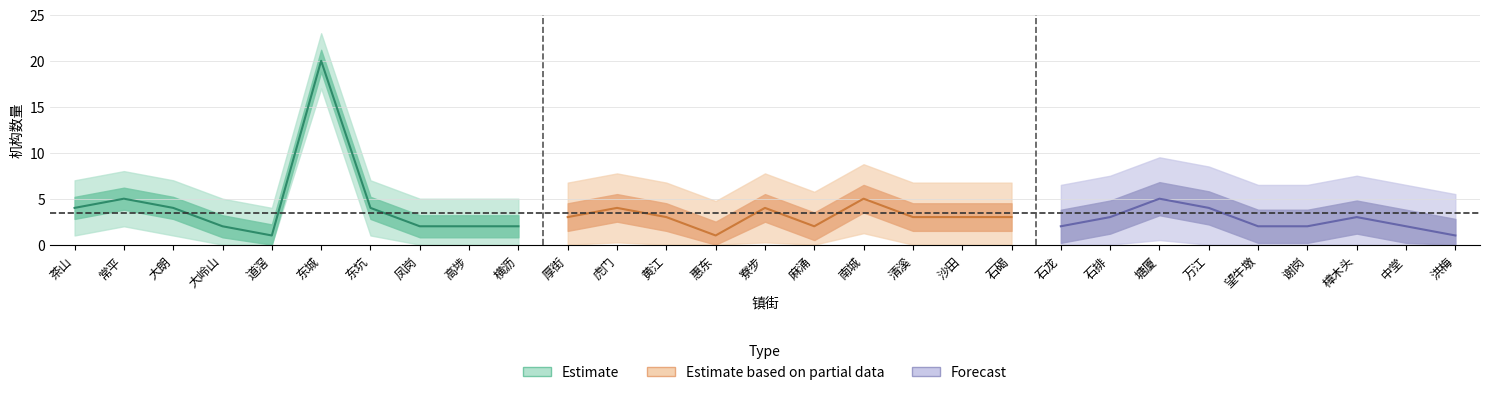

Does the chart display data point markers on the line(s)?

No